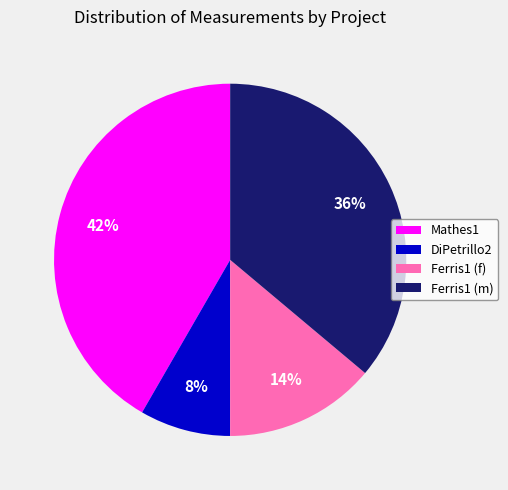

How many slices are in this pie chart?

4